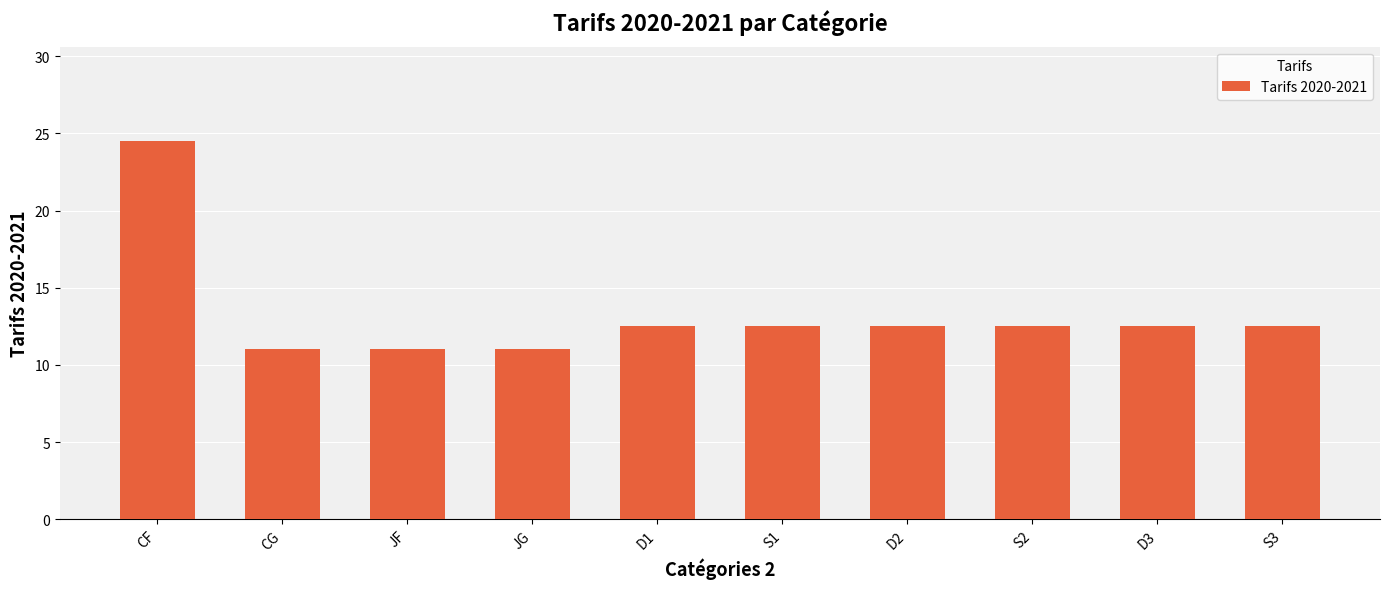

What is the greatest value displayed?

24.5